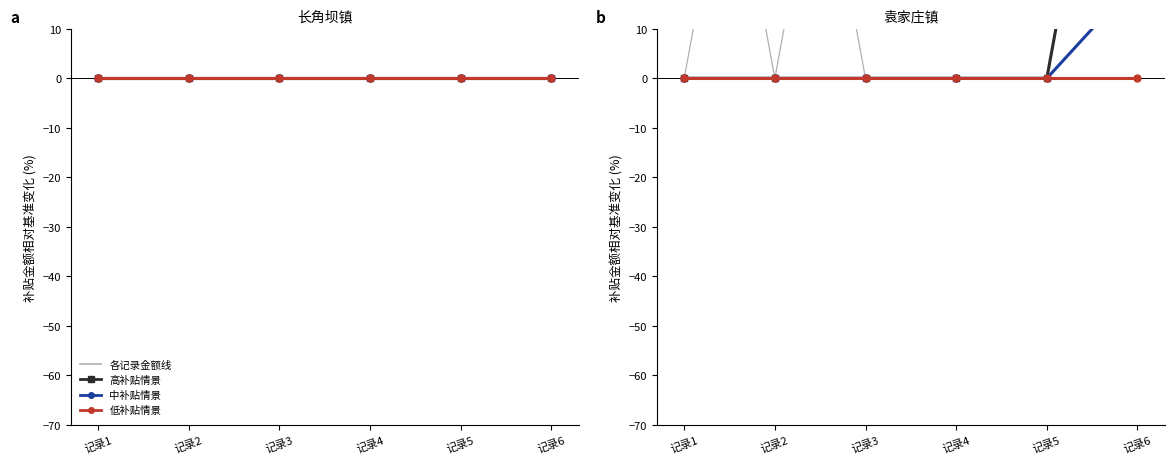

Reading left to right, transcribe all the data shown in this chart.

高补贴情景: 记录1=0	记录2=0	记录3=0	记录4=0	记录5=0	记录6=100
中补贴情景: 记录1=0	记录2=0	记录3=0	记录4=0	记录5=0	记录6=20
低补贴情景: 记录1=0	记录2=0	记录3=0	记录4=0	记录5=0	记录6=0